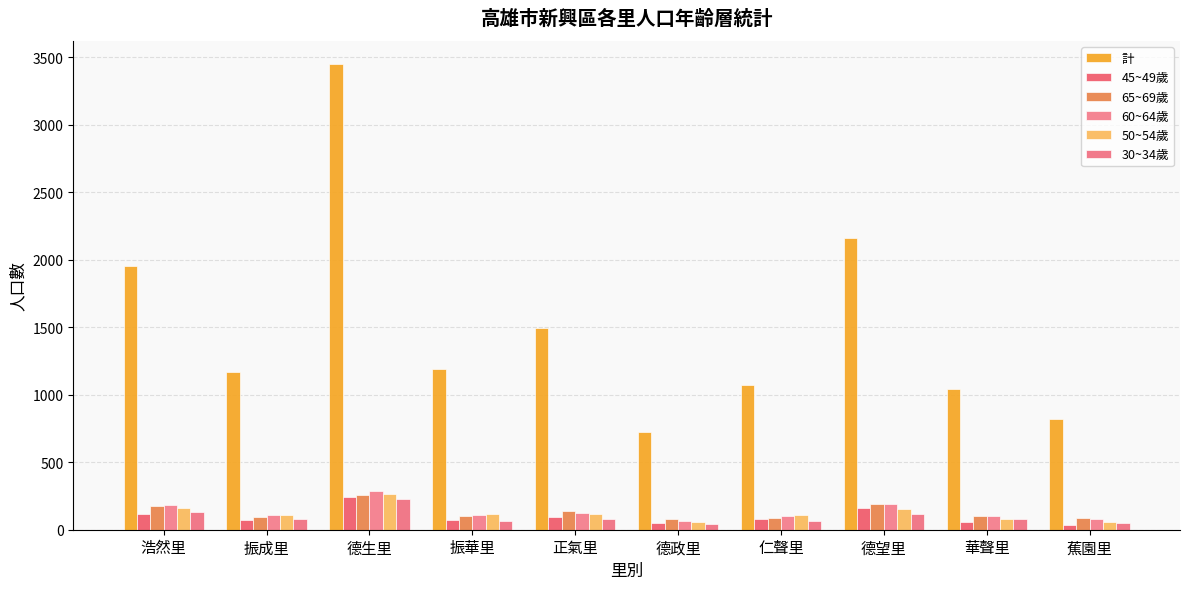

Is the value of 計 at 正氣里 greater than the value of 45~49歲 at 德生里?

Yes